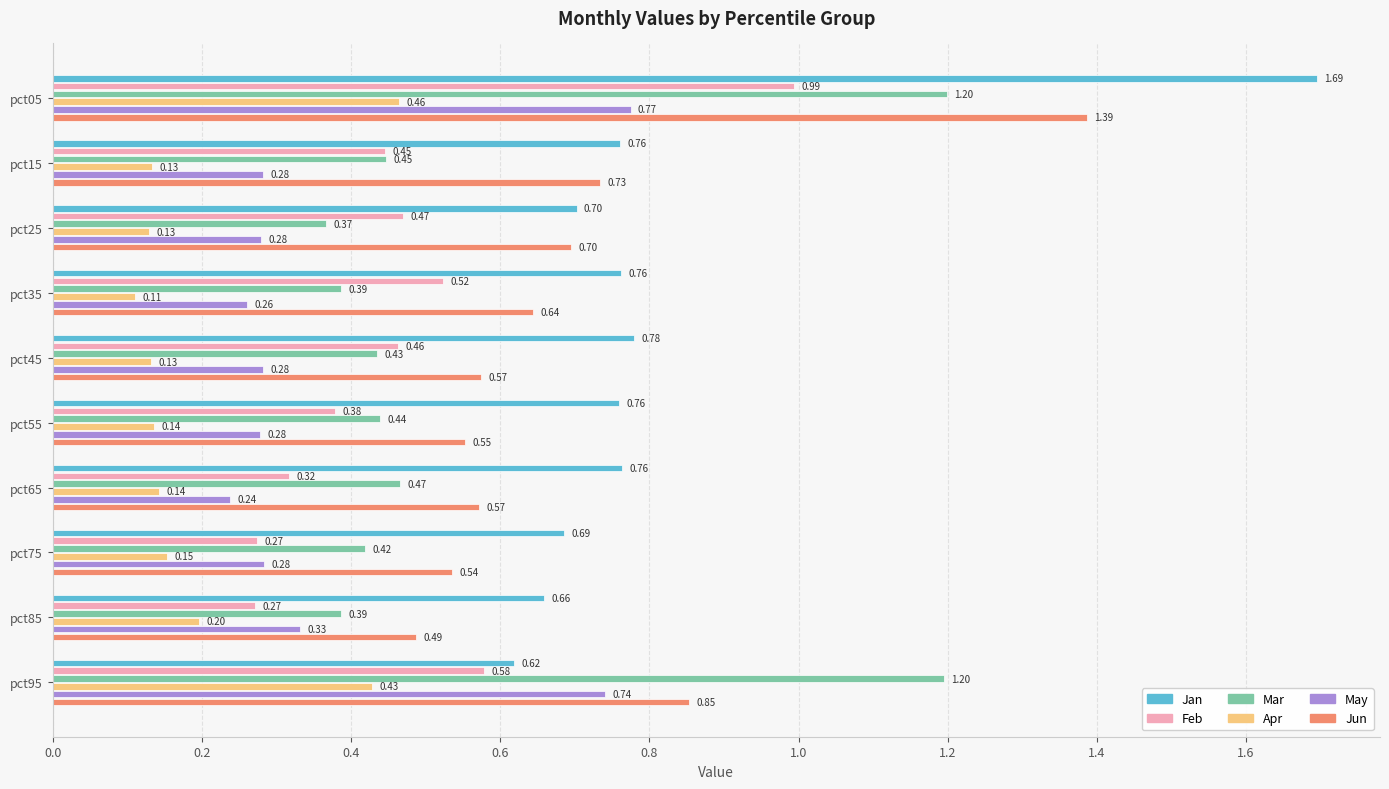

At which category does the chart reach its minimum across all series?

pct35